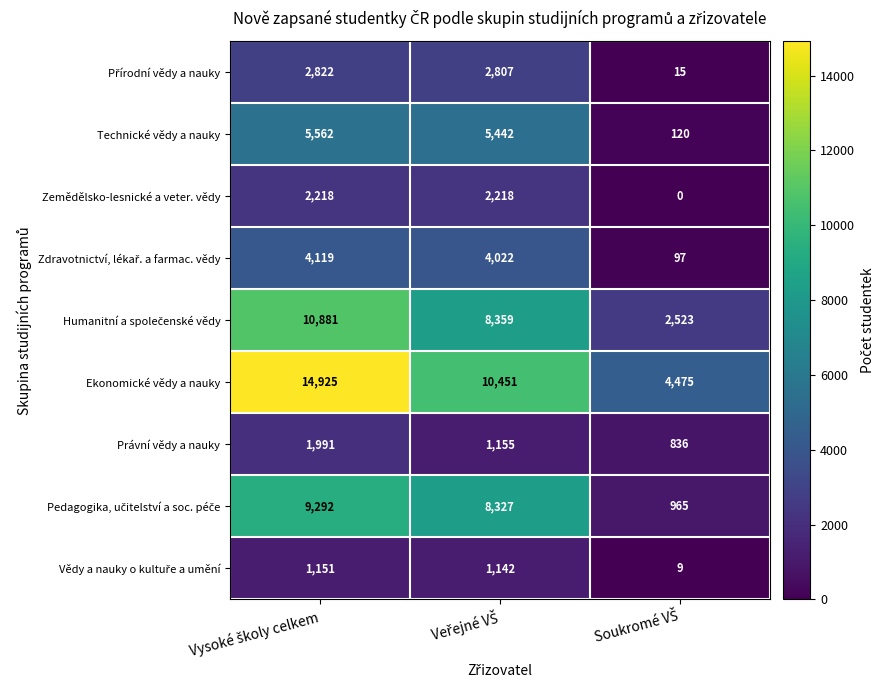

What is the lowest value of the Technické vědy a nauky series?

120